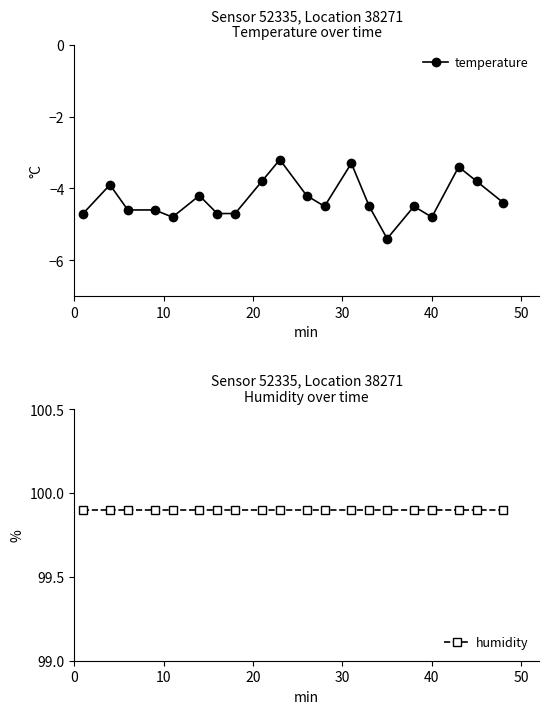

What is the value of the temperature point at the 14th from the left?

-4.5